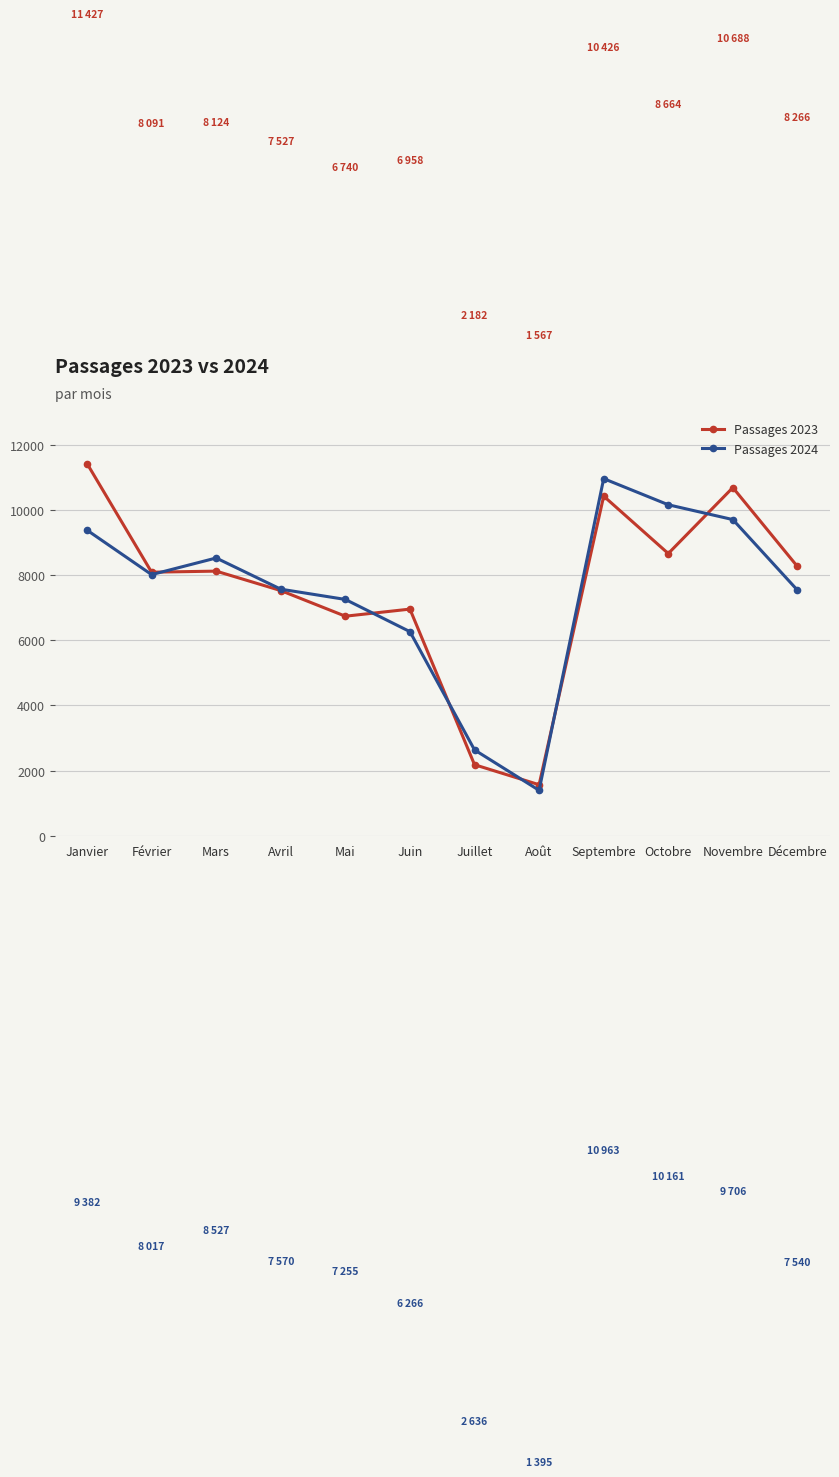

The Passages 2024 series shows 5648 at Octobre. True or false?

False